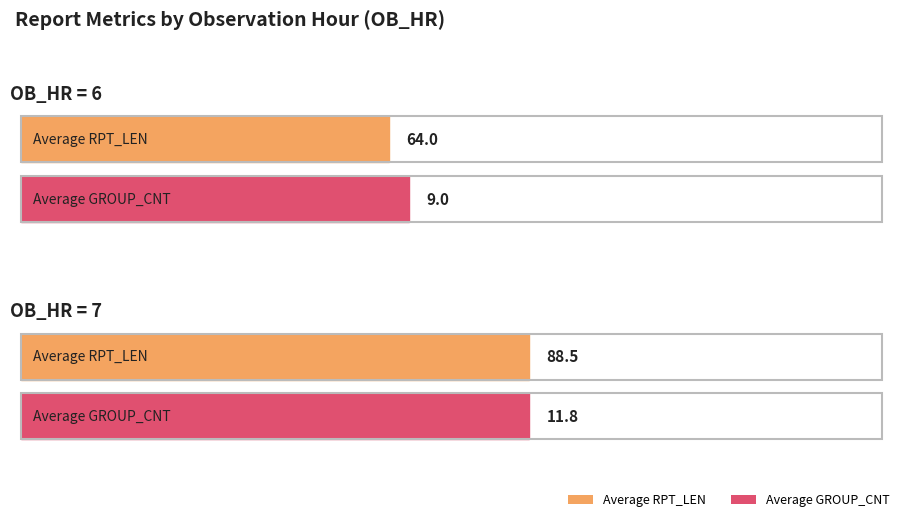

What is the label of the 7th bar from the right?

6